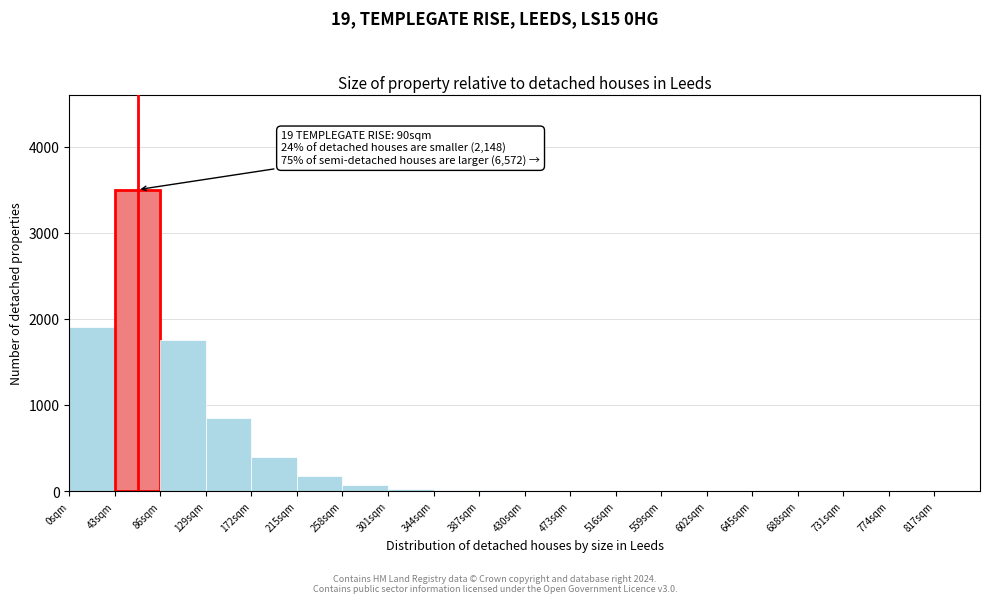

Which range on the x-axis has the tallest bar?

43 to 86